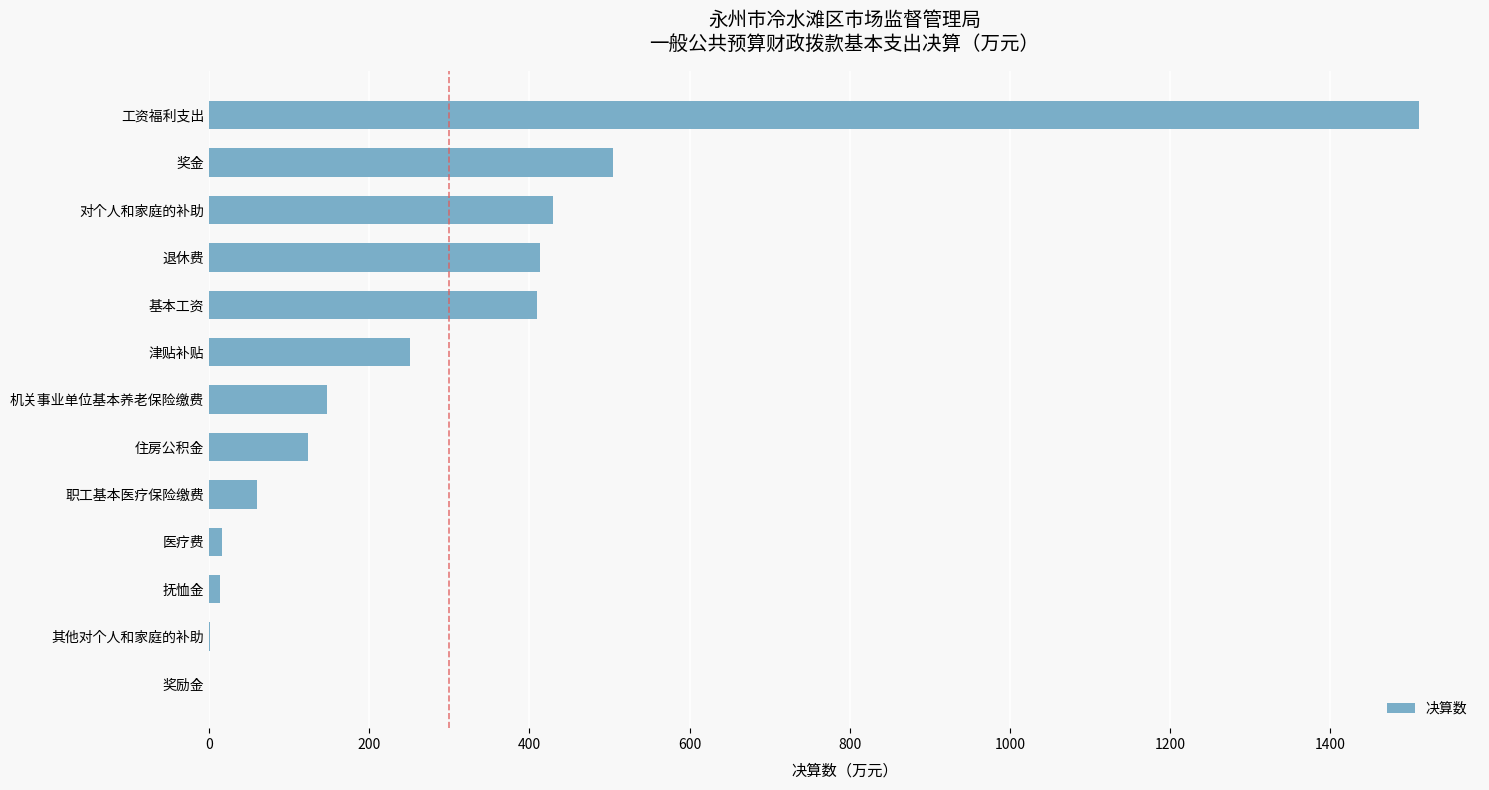

What is the sum of the values at 职工基本医疗保险缴费 and 退休费?

472.6